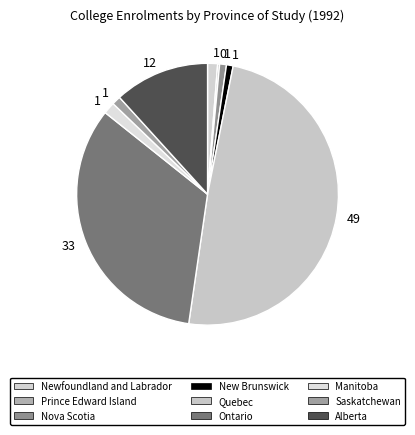

Which has a higher value, Ontario or New Brunswick?

Ontario